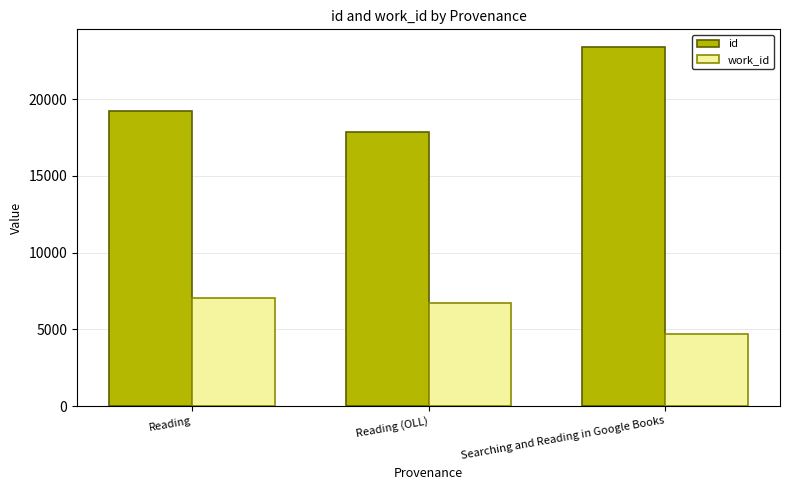

What is the label of the 3rd bar from the right?

Reading